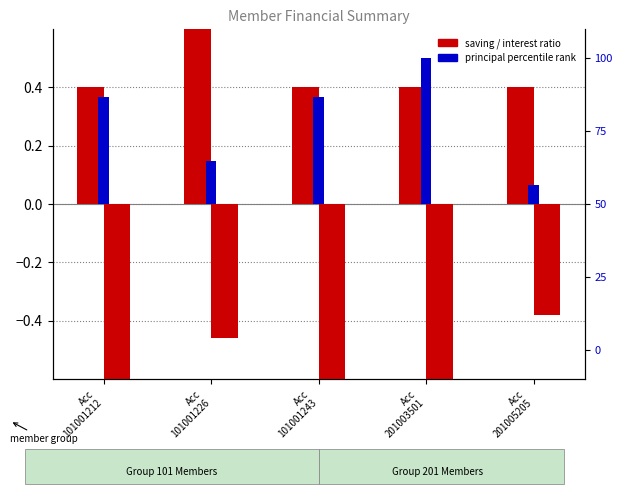

How many bars are there in each group?

3